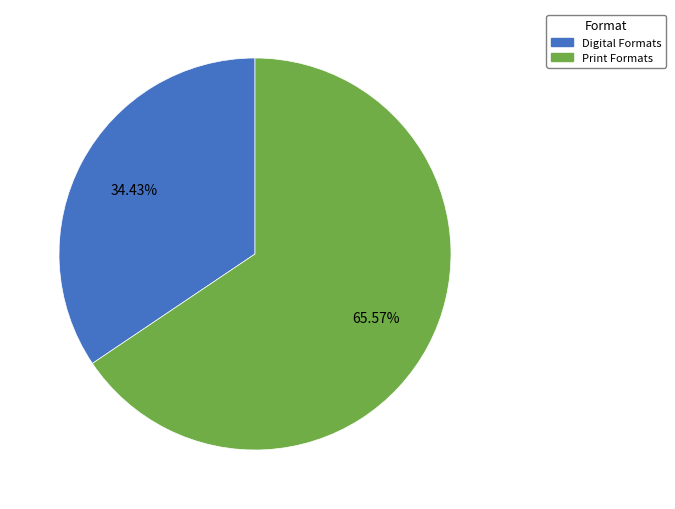

Is there any slice that represents more than half of the pie?

Yes